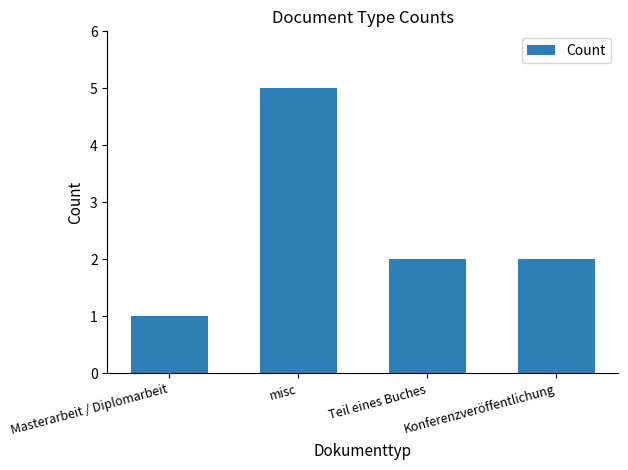

Are the bars horizontal?

No